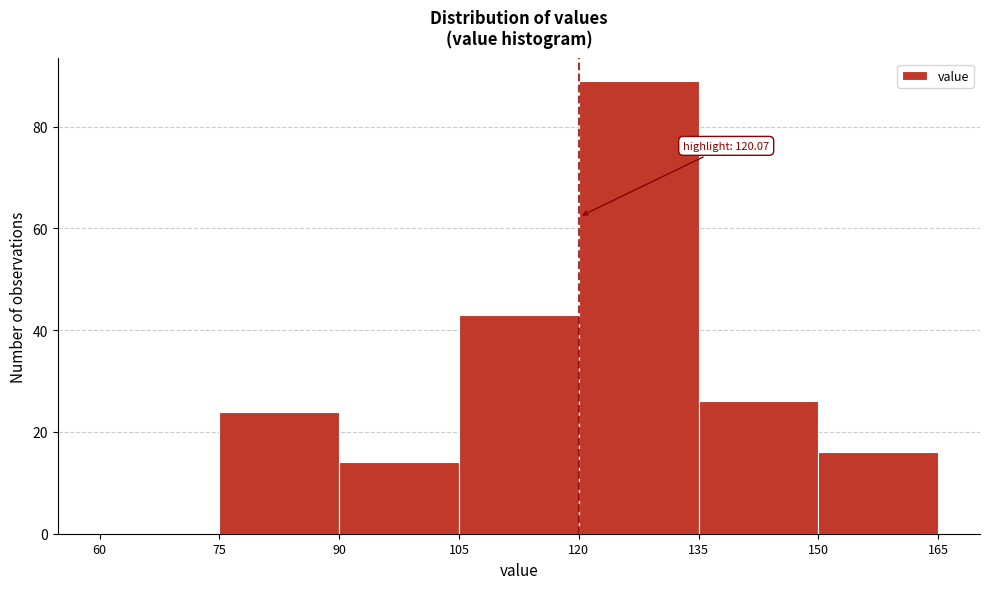

Which range on the x-axis has the tallest bar?

120 to 135